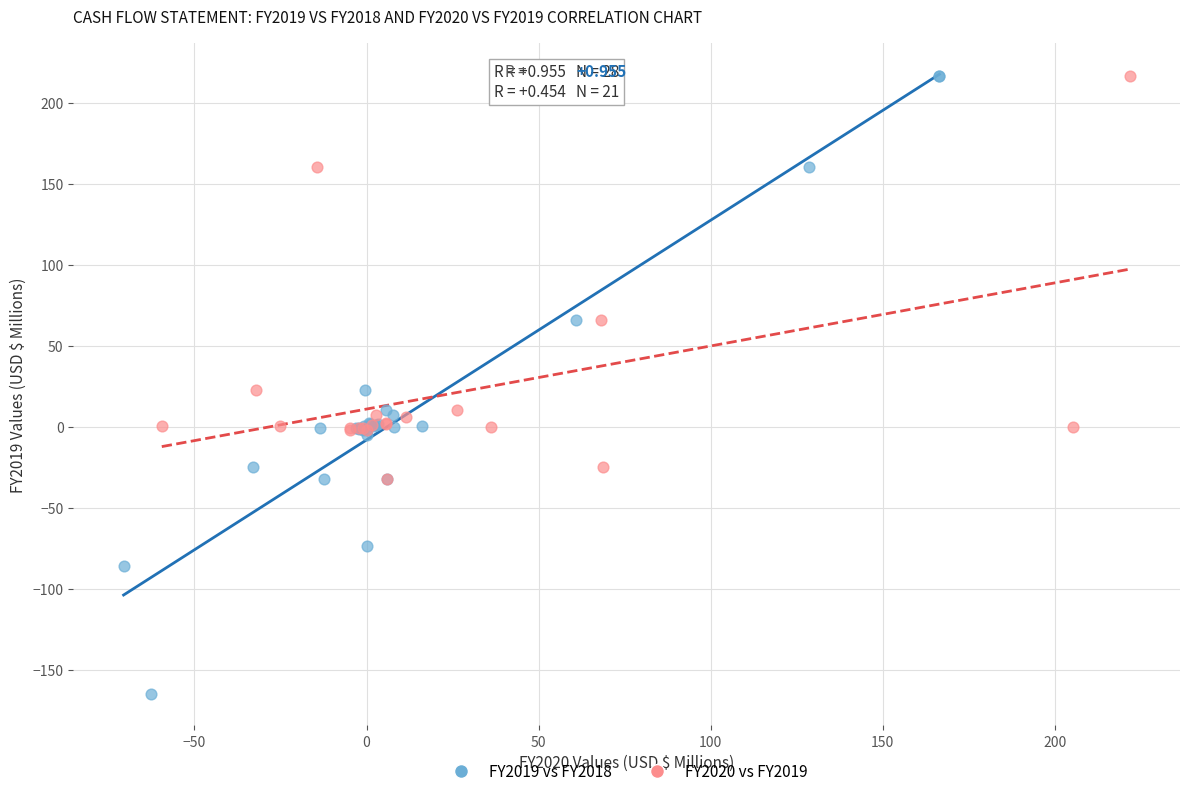

Which series has the largest Y range (max minus min)?

FY2019 vs FY2018